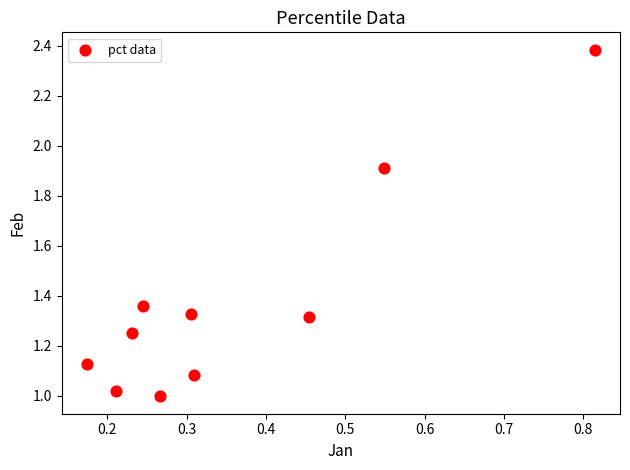

What is the average X value?

0.4